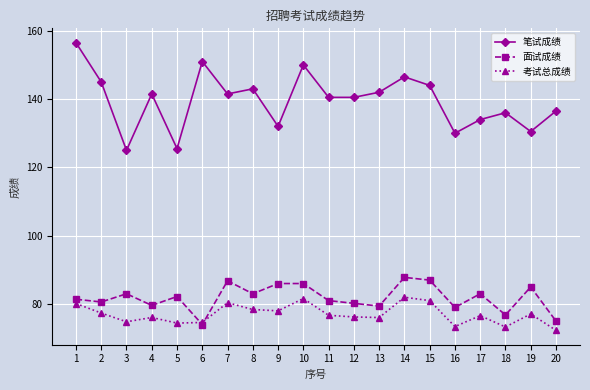

True or false: 面试成绩 and 笔试成绩 cross at least once.

False